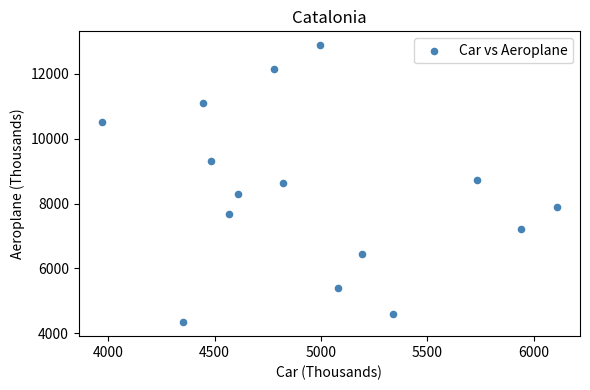

What is the range of Y values (max minus min)?

8551.5